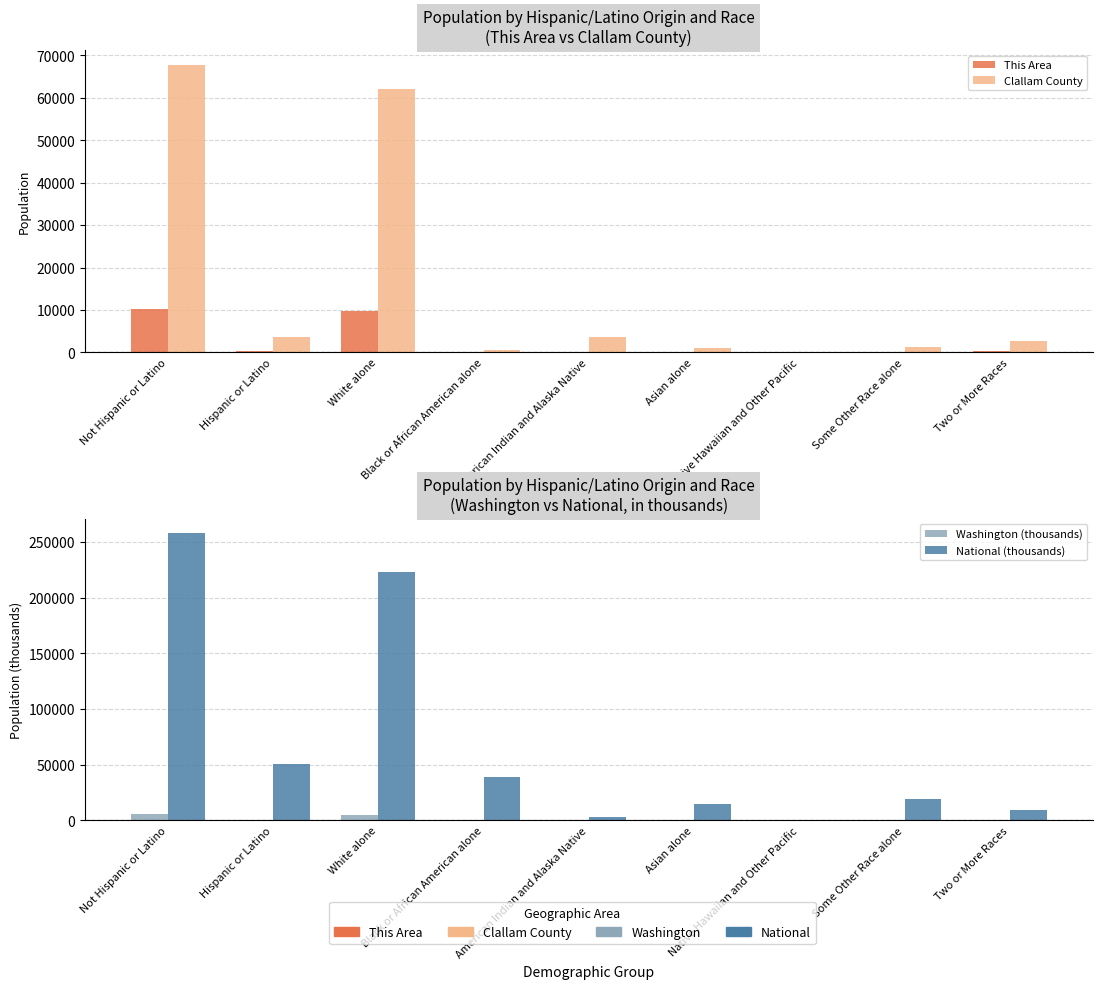

At which label is Washington (thousands) closest to 3004?

White alone